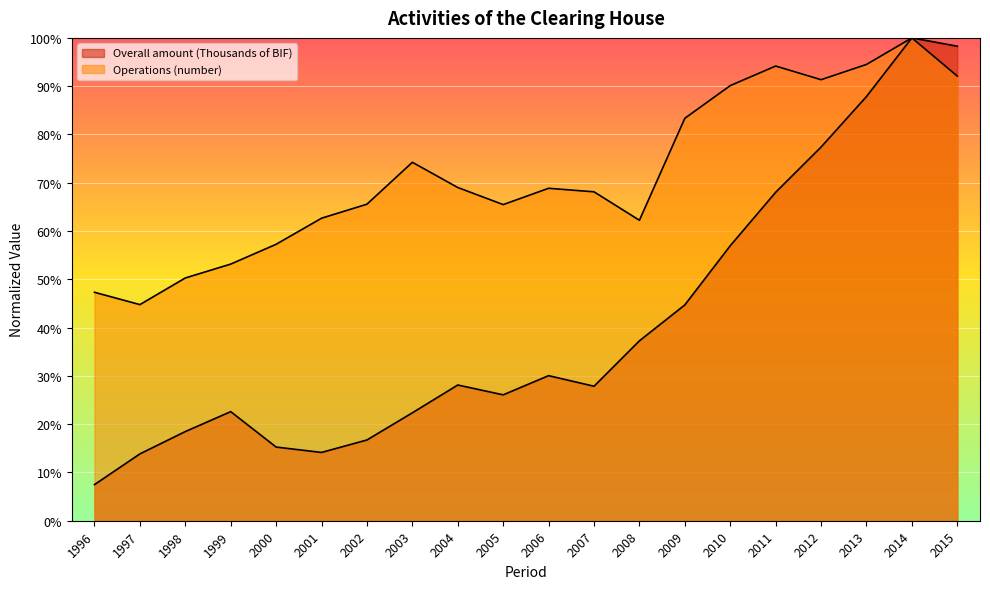

Between 1996 and 2008, which is larger?

2008